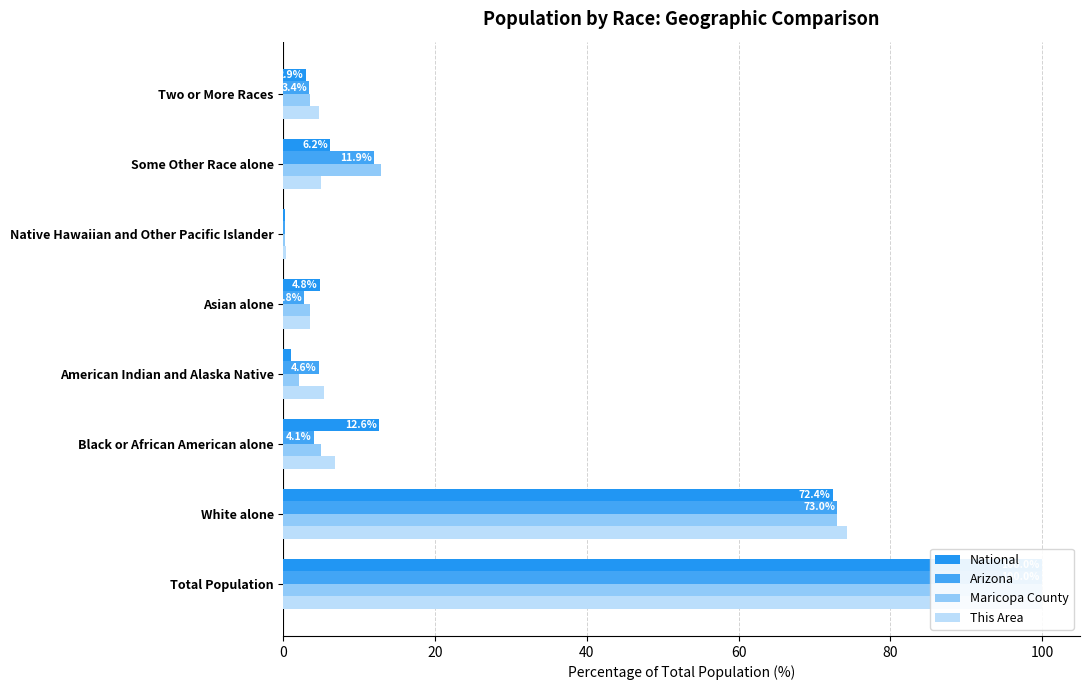

Is it true that Maricopa County equals 12.8 at Some Other Race alone?

True